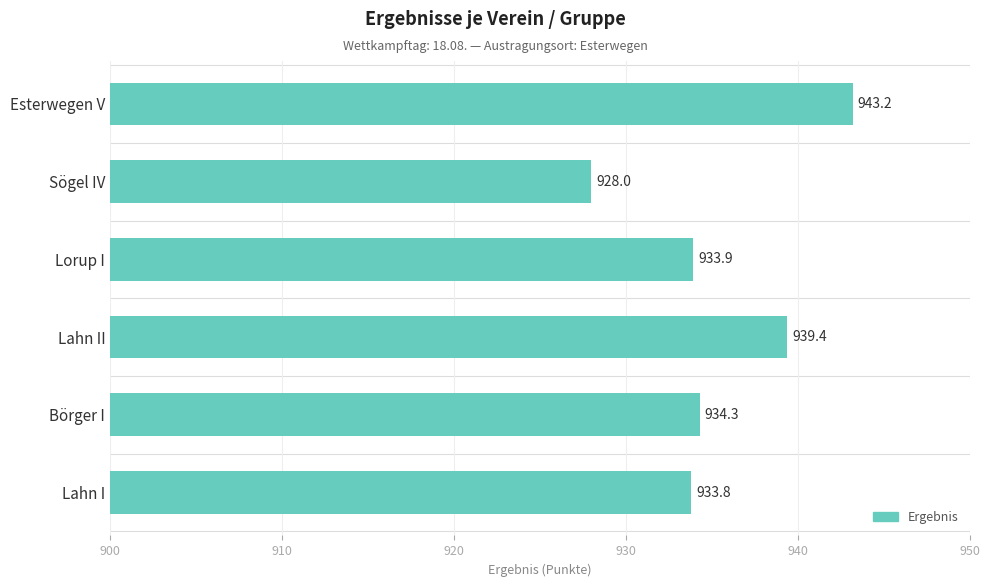

Rank the categories by value from highest to lowest.

Esterwegen V, Lahn II, Börger I, Lorup I, Lahn I, Sögel IV